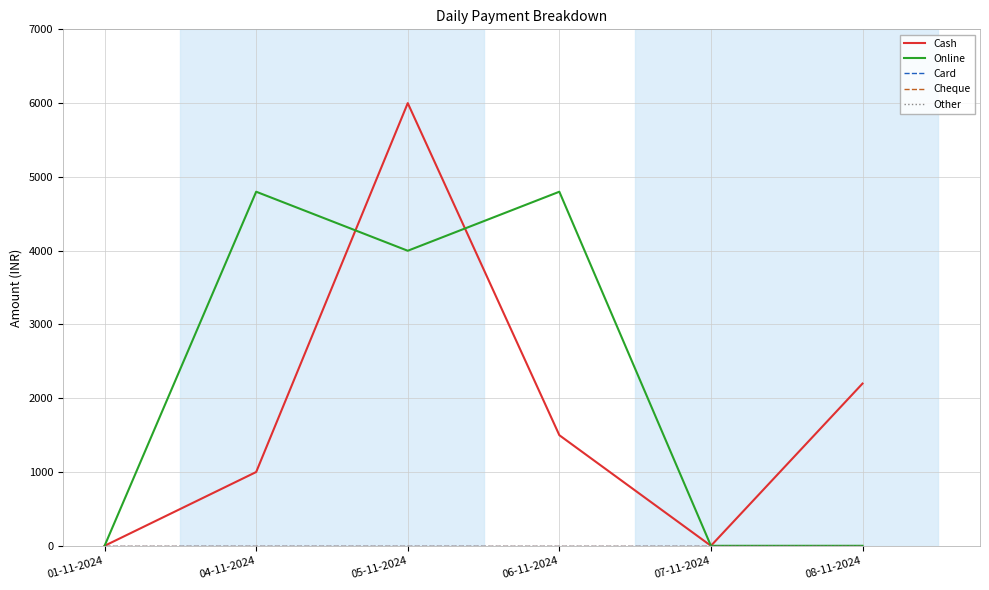

What is the average value of the Online series?

2266